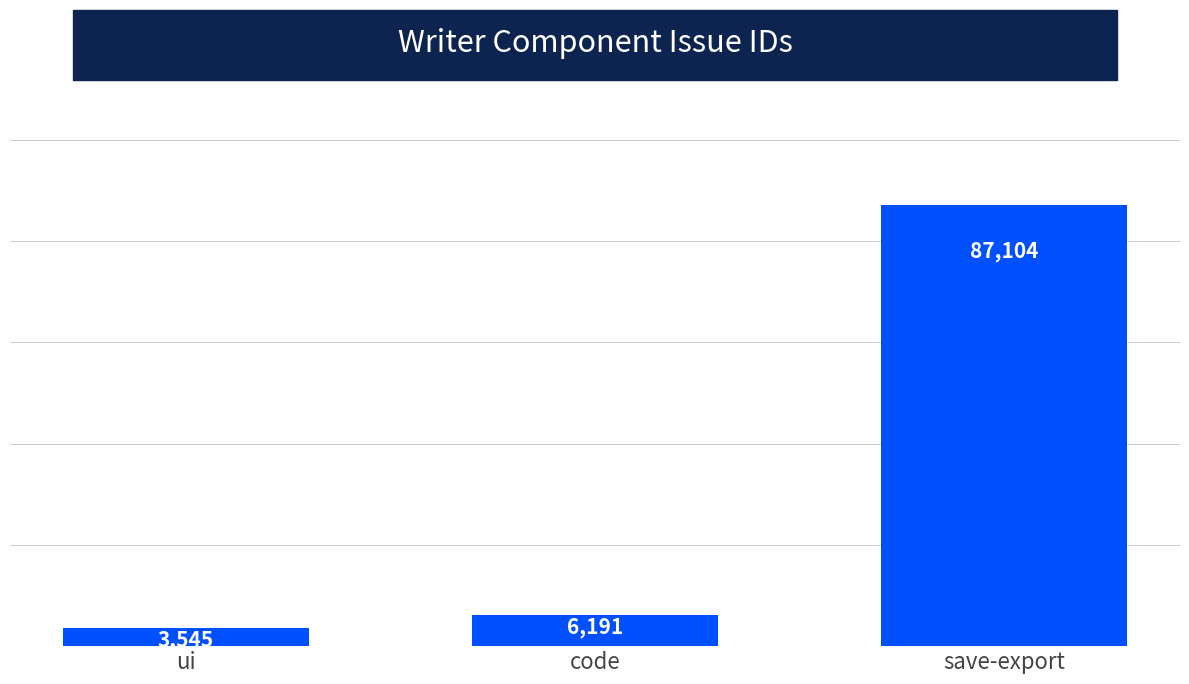

What is the sum of all values?

96840